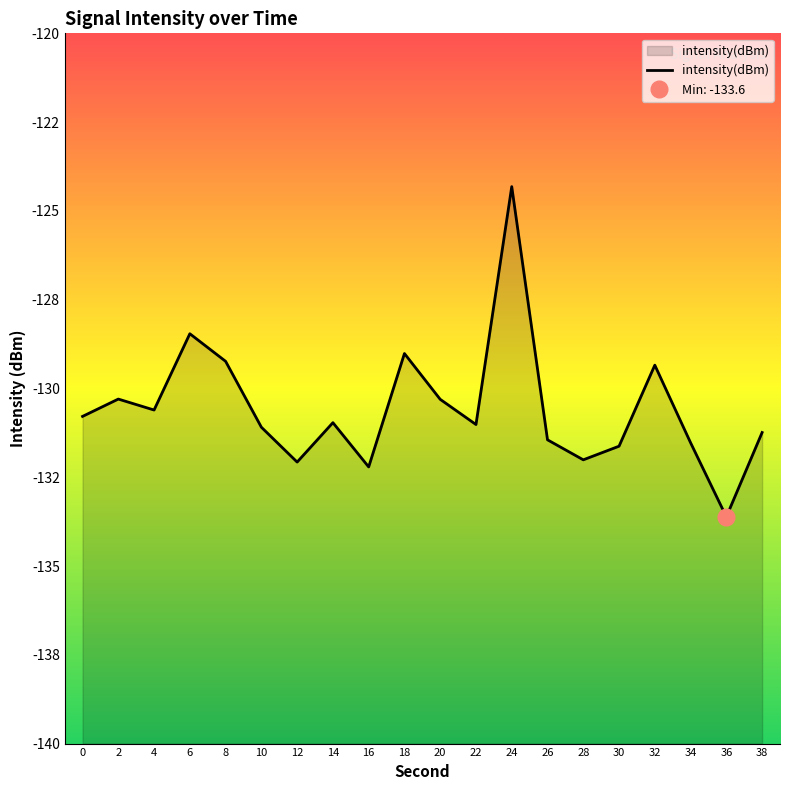

How many interior local peaks (higher than both neighbors) does the data have?

6